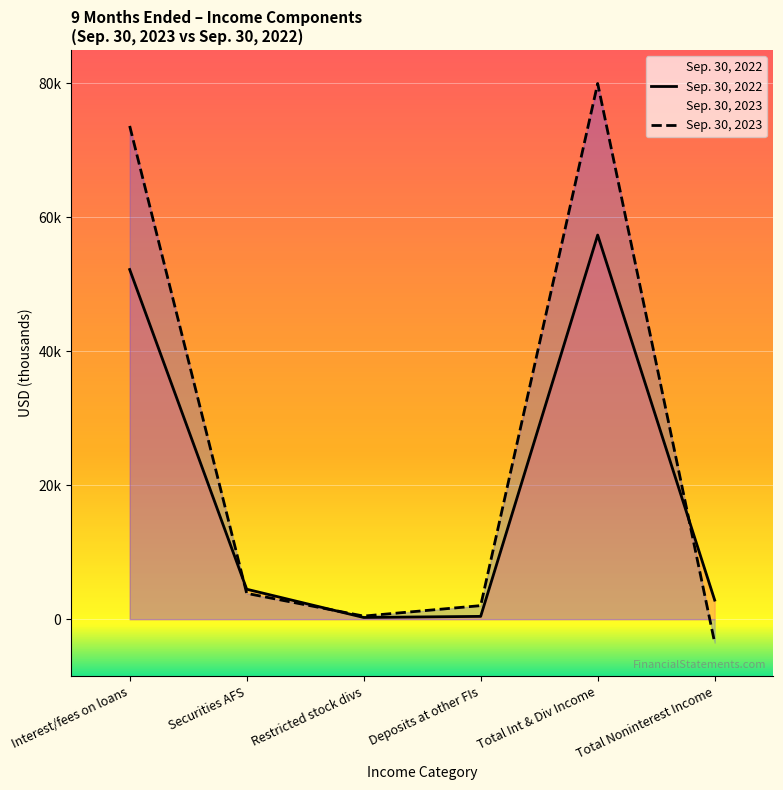

What is the value of the Sep. 30, 2023 point at the 4th from the left?

2022